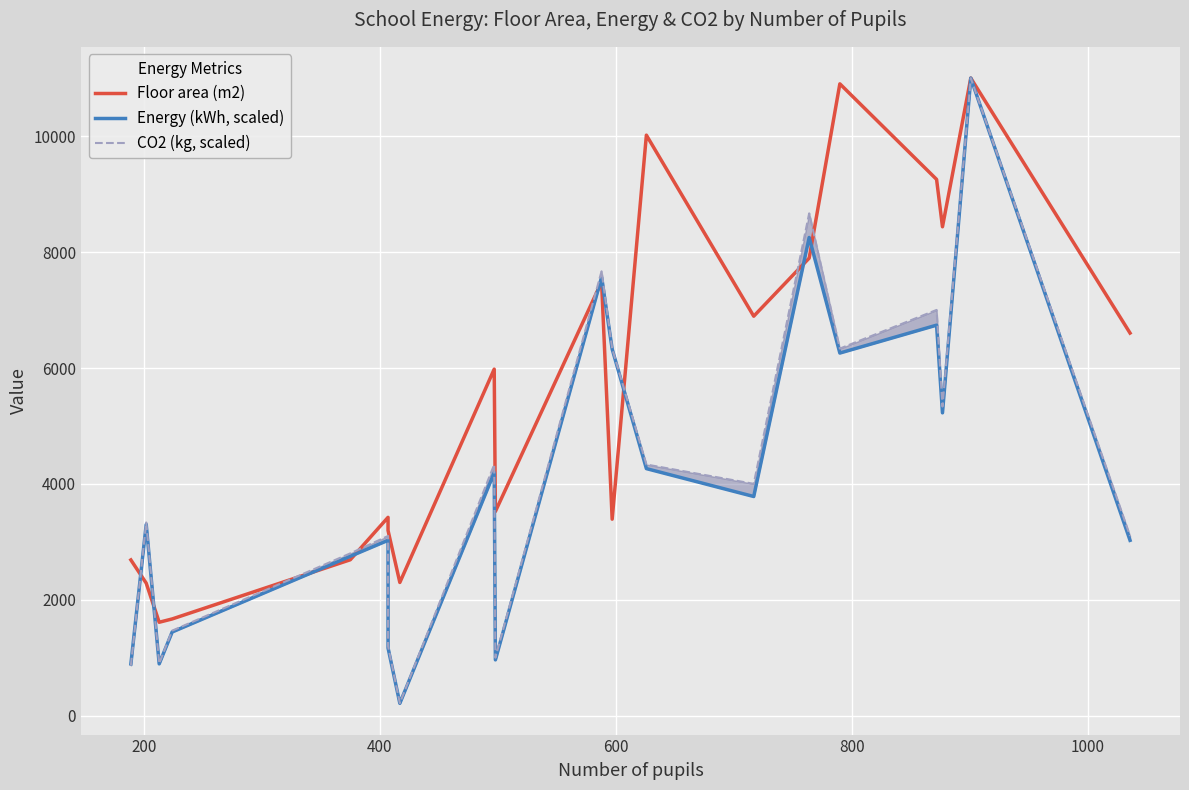

At which category does Energy (kWh, scaled) reach its first local peak?

200